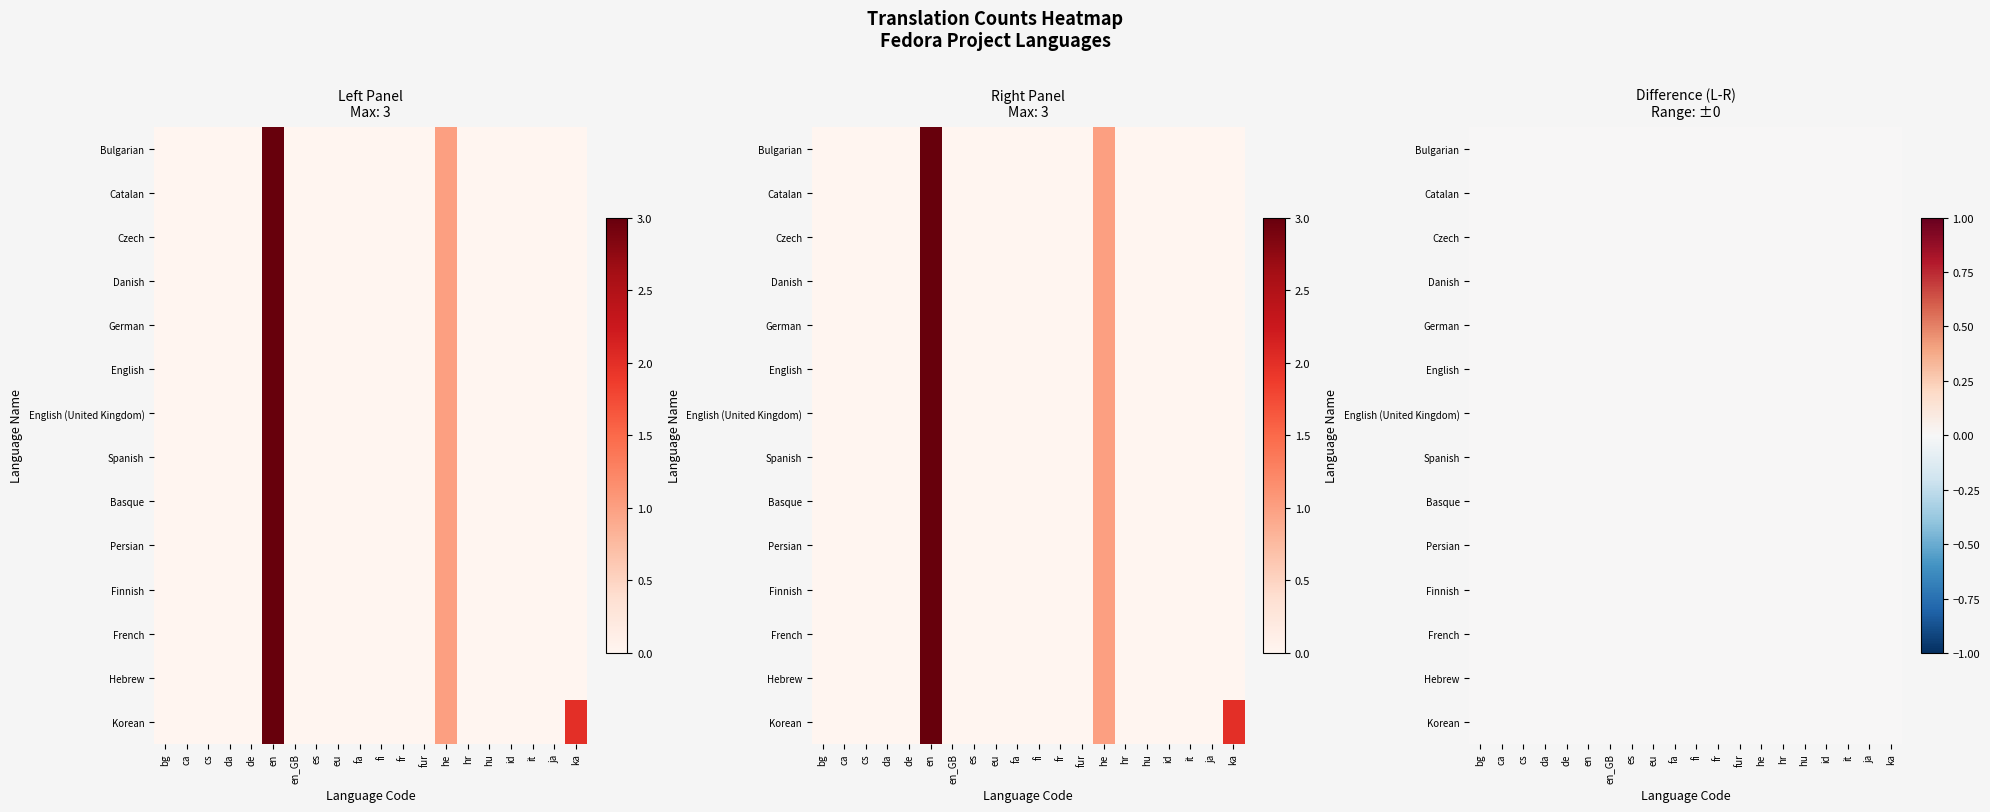

At which label is Korean closest to 1?

he